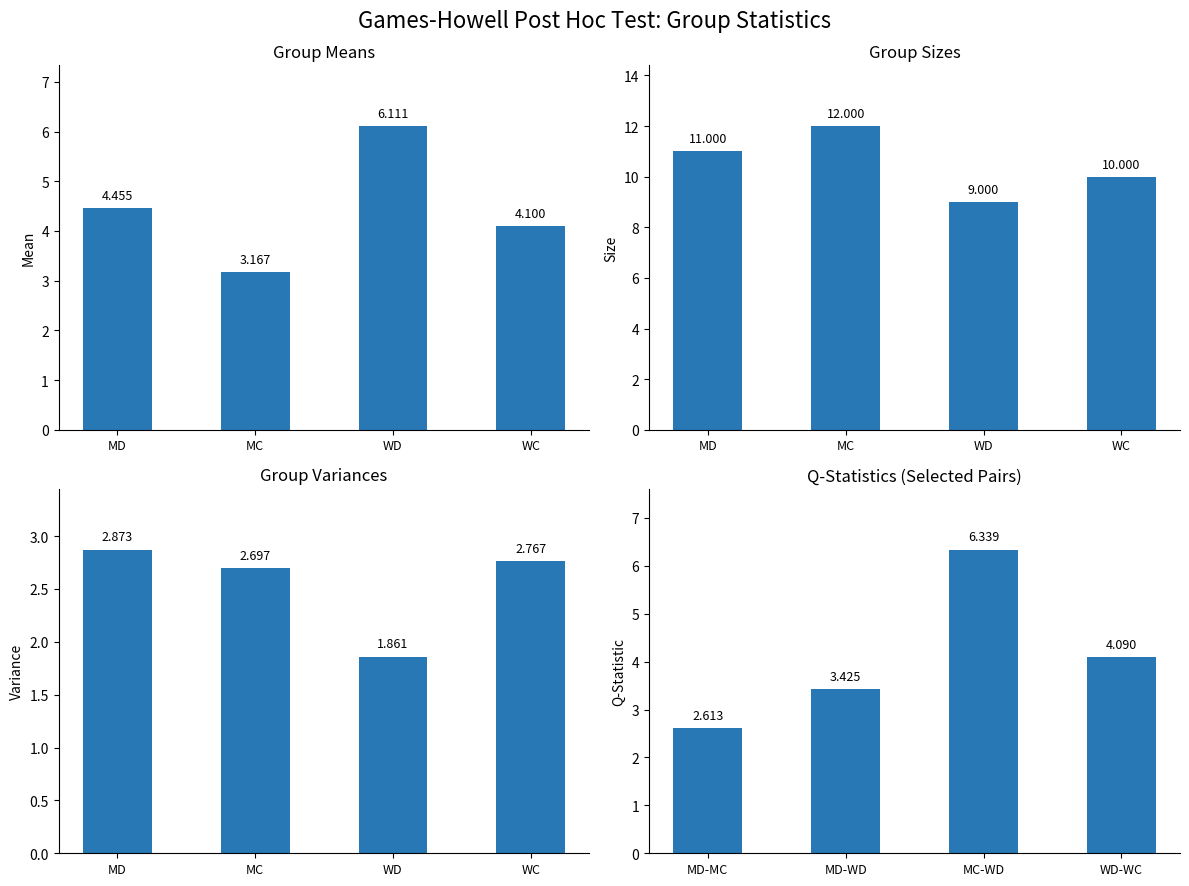

True or false: Q-Statistic has a value of 4.1 at WD-WC.

True